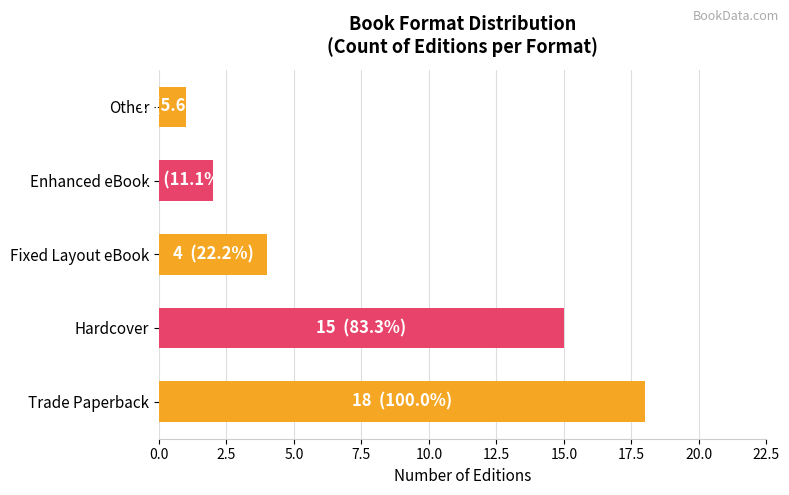

What is the ratio of the value at Enhanced eBook to the value at Fixed Layout eBook?

0.5